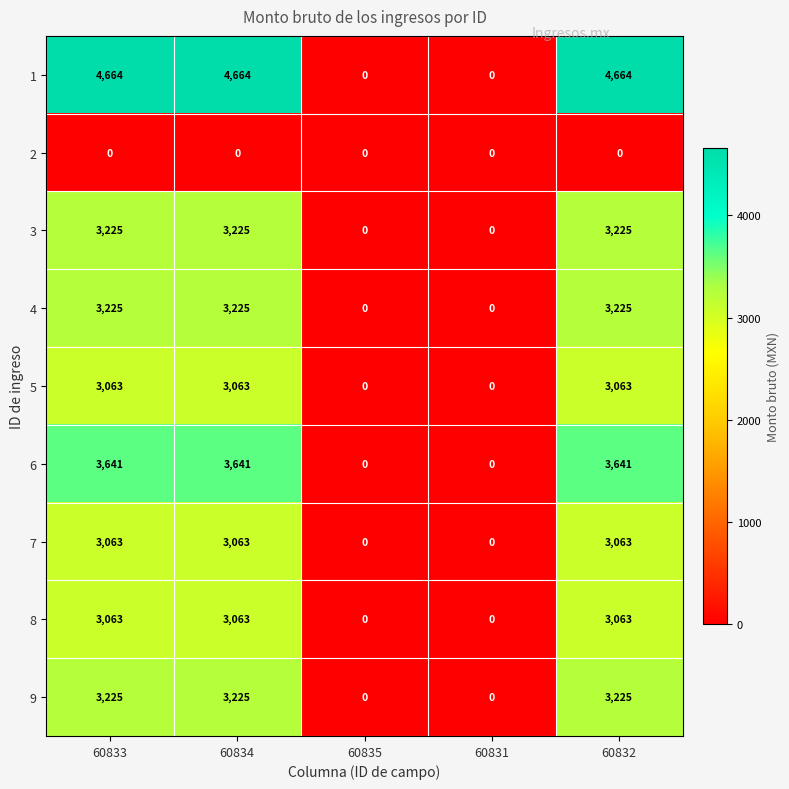

What is the maximum value shown in the chart?

4664